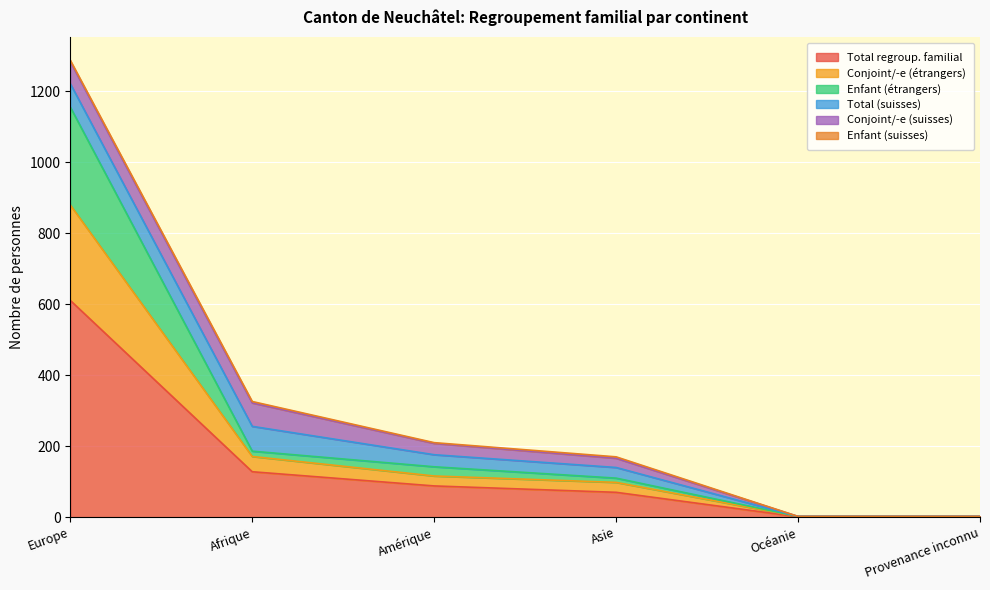

What is the maximum value for Total regroup. familial?

611